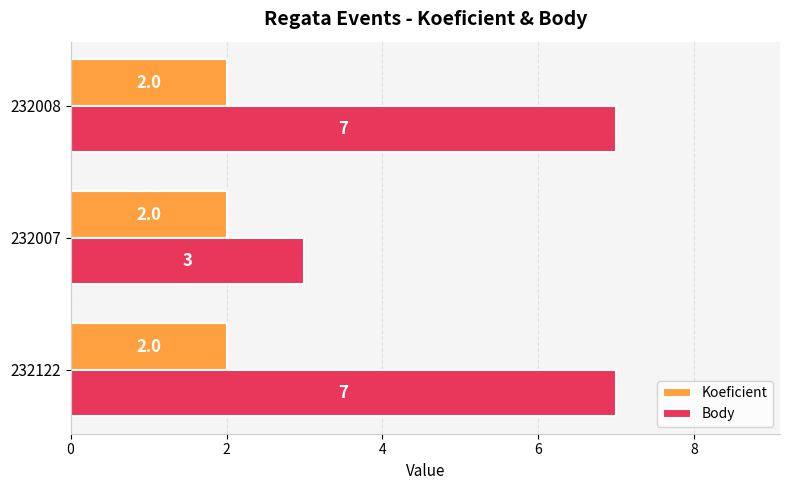

At 232122, list the series in order from largest to smallest.

Body, Koeficient